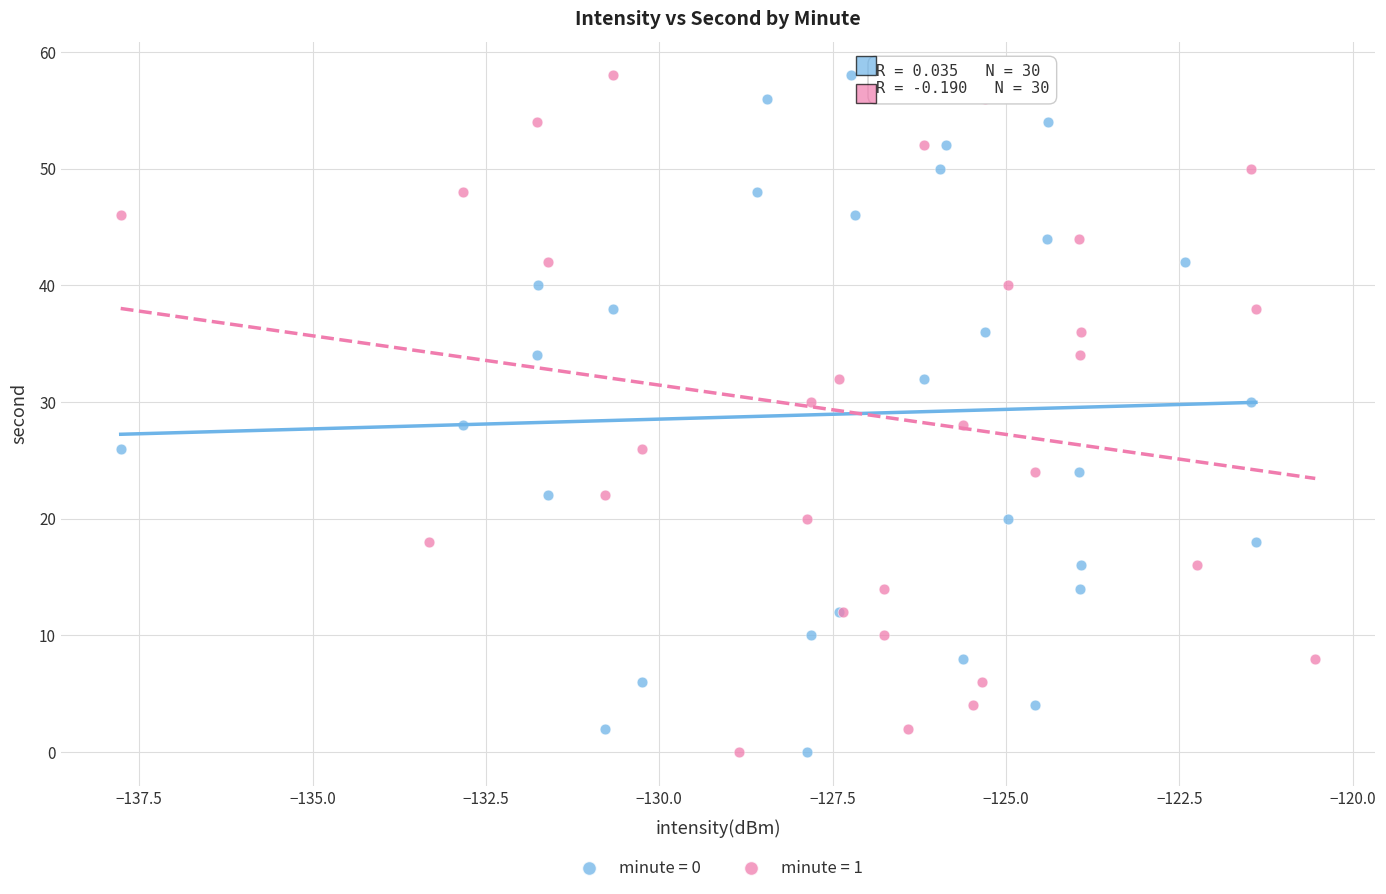

What are all the series names shown in the legend?

minute = 0, minute = 1